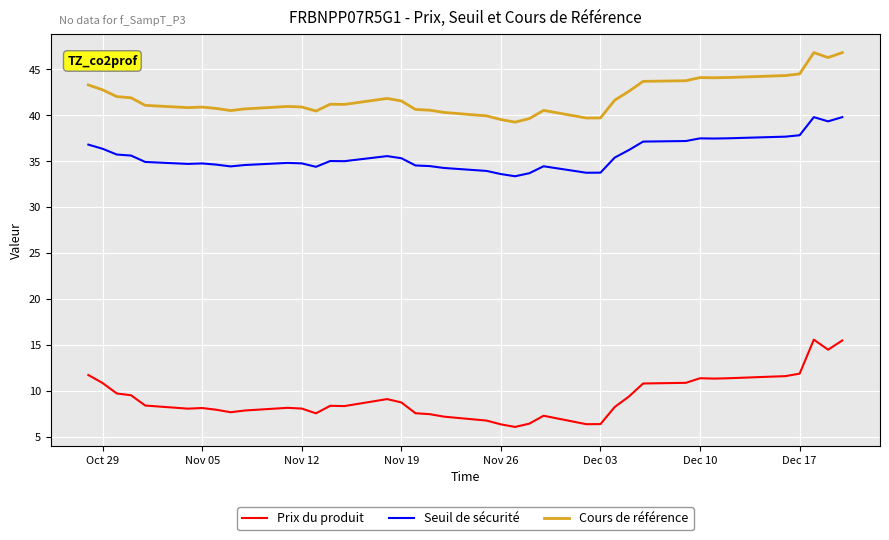

What is the smallest value displayed?

6.1